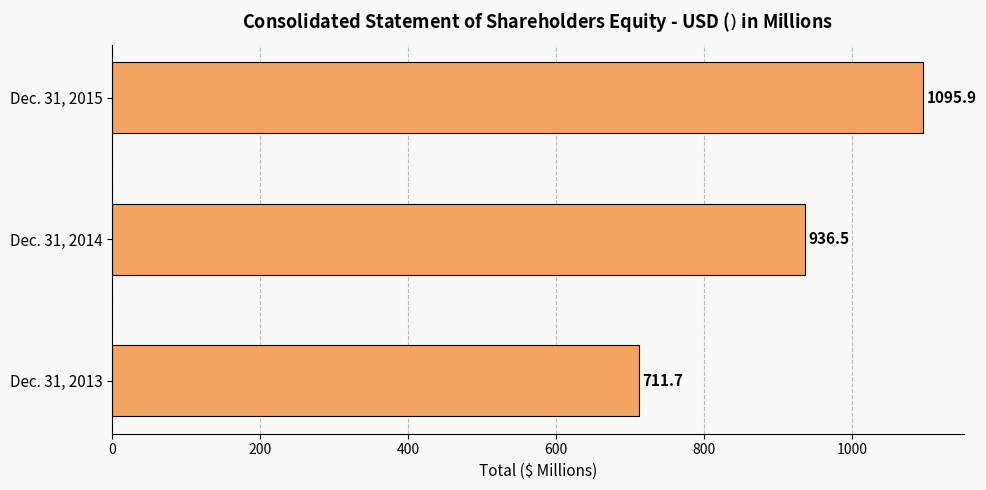

What is the minimum value shown in the chart?

711.7